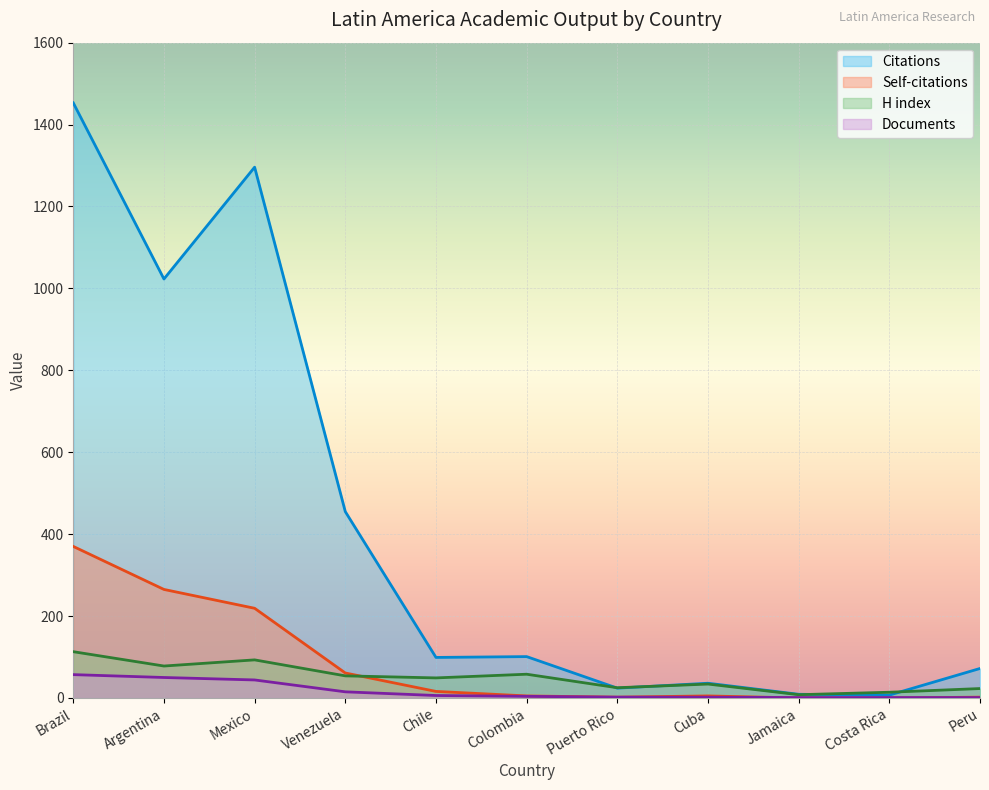

What is the difference between the H index values at Brazil and Argentina?

35